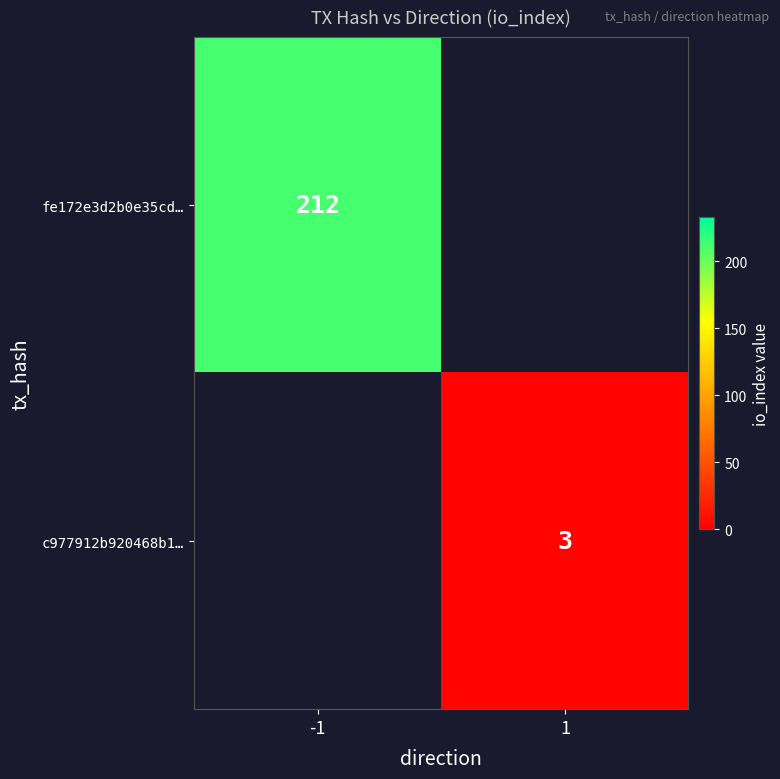

The value of c977912b920468b1… at 1 is 5. True or false?

False